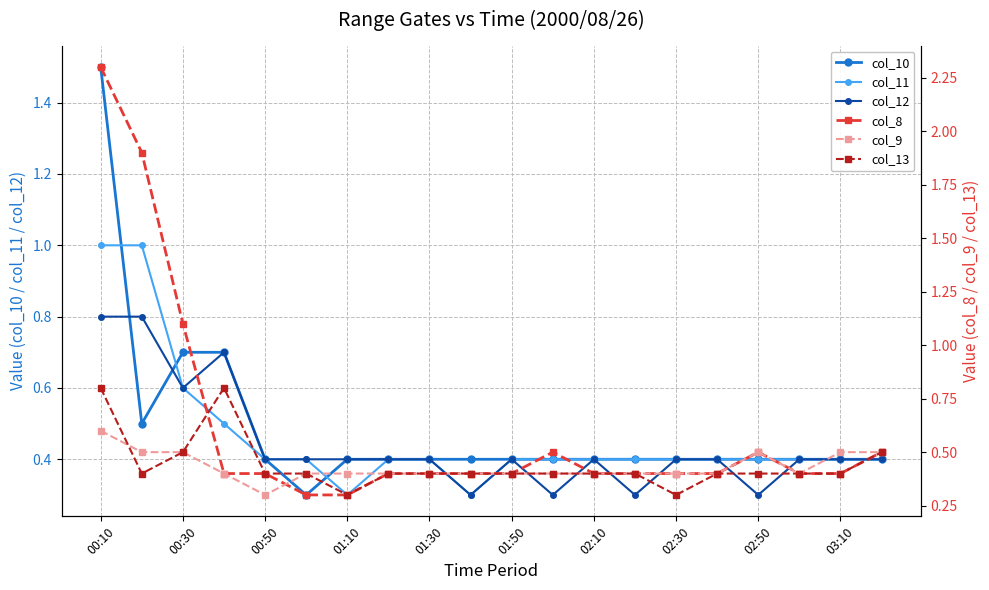

At how many categories does at least one series exceed 2?

1